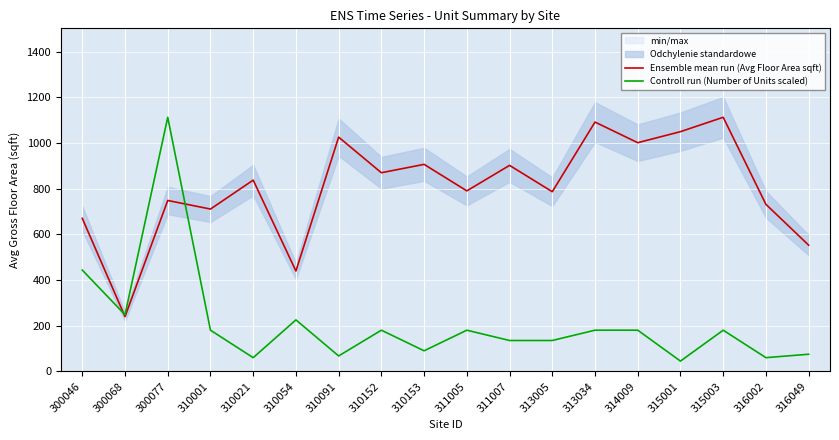

Rank the categories by Controll run (Number of Units scaled) value from lowest to highest.

315001, 310021, 316002, 310091, 316049, 310153, 311007, 313005, 310001, 310152, 311005, 313034, 314009, 315003, 310054, 300068, 300046, 300077